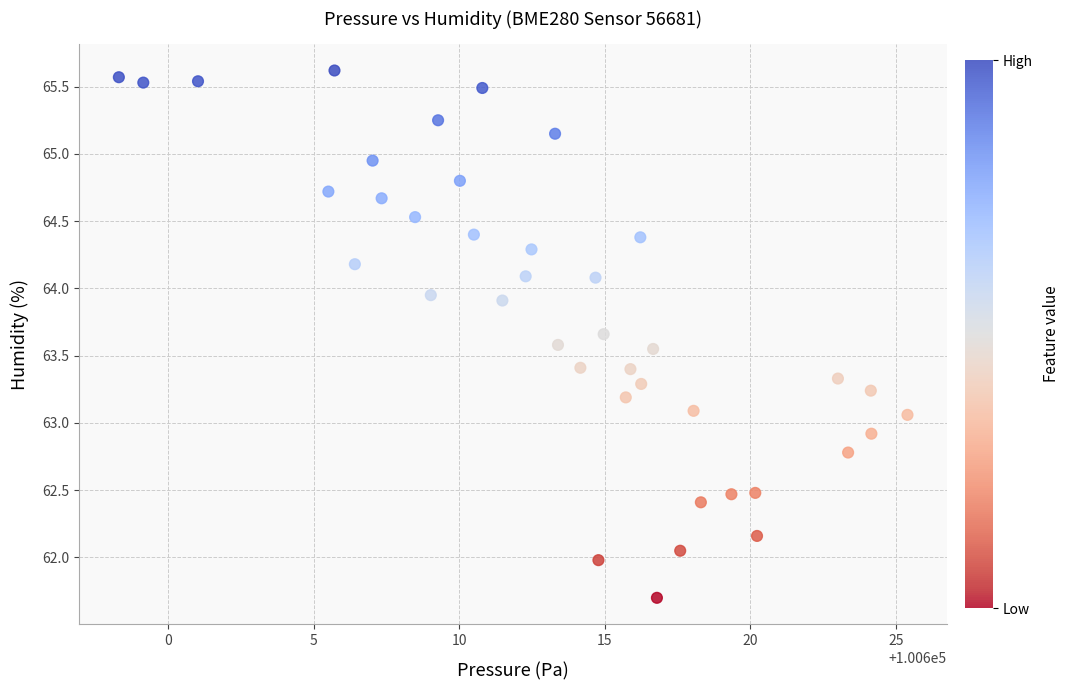

What is the range of X values (max minus min)?

27.1